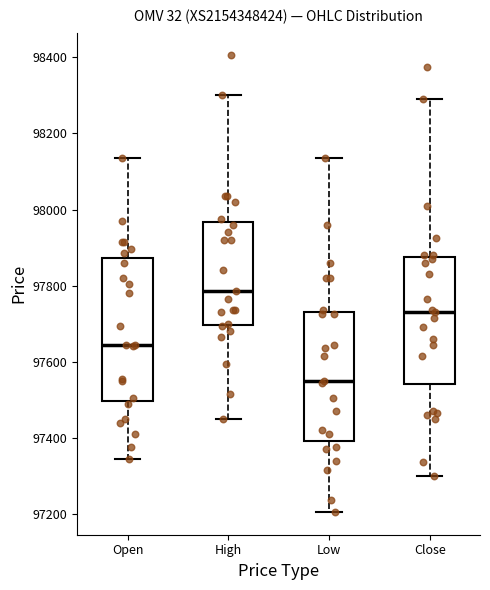

Reading left to right, transcribe this box plot: for each box, give where its median line is, the range the box spans, and where its two whiskers end, as read against the y-axis. The values are not printed on the chart, so give them approximately, as read against the axis.

Open: median 97640, box 97500 to 97880, whiskers 97340 to 98140
High: median 97780, box 97700 to 97960, whiskers 97460 to 98300
Low: median 97560, box 97400 to 97740, whiskers 97200 to 98140
Close: median 97740, box 97540 to 97880, whiskers 97300 to 98300